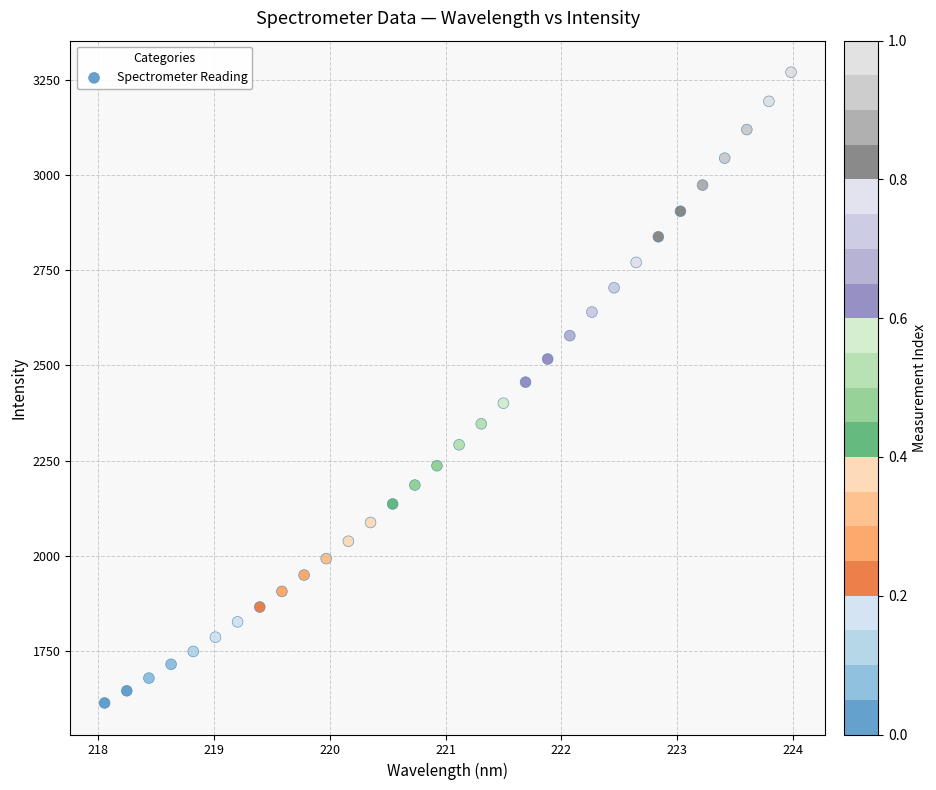

What is the range of Y values (max minus min)?

1655.4